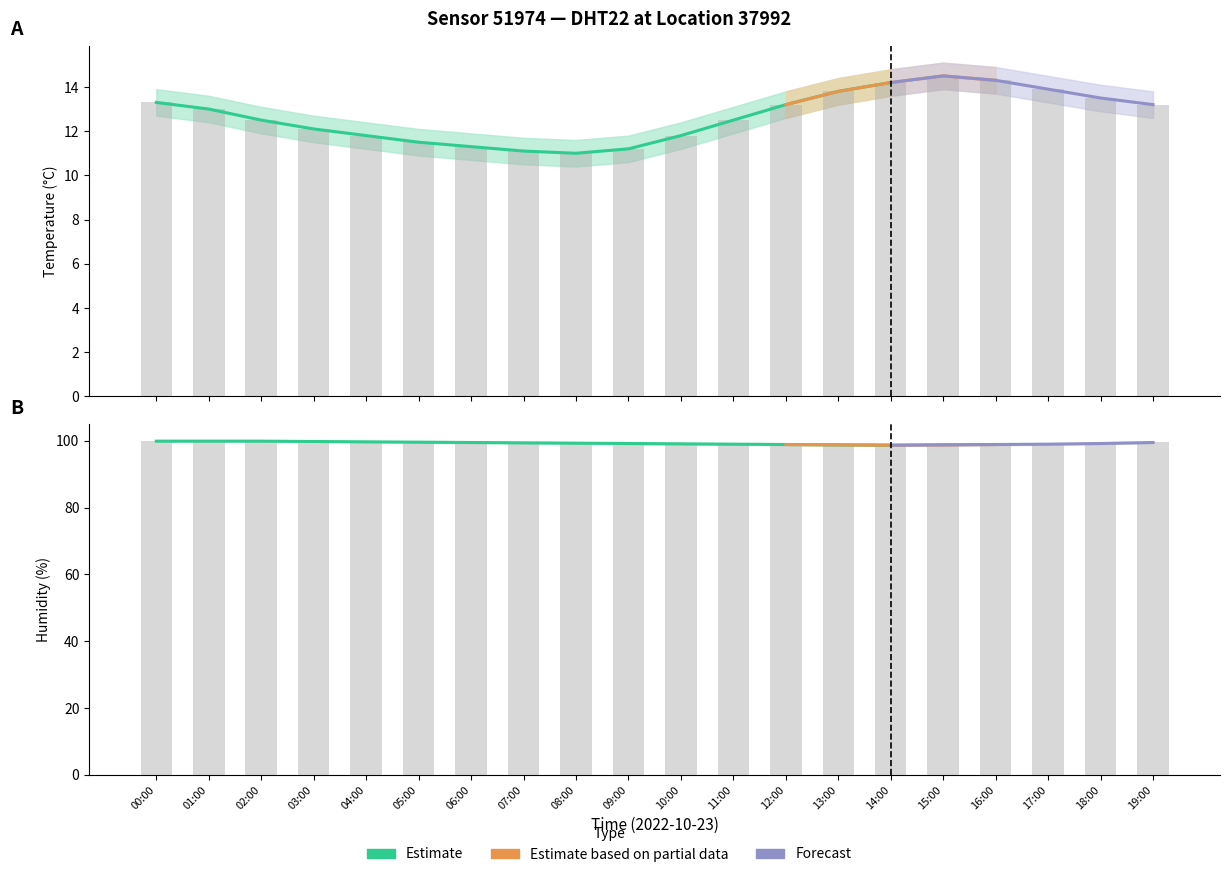

What is the difference between the humidity_upper values at 02:00 and 19:00?

0.2